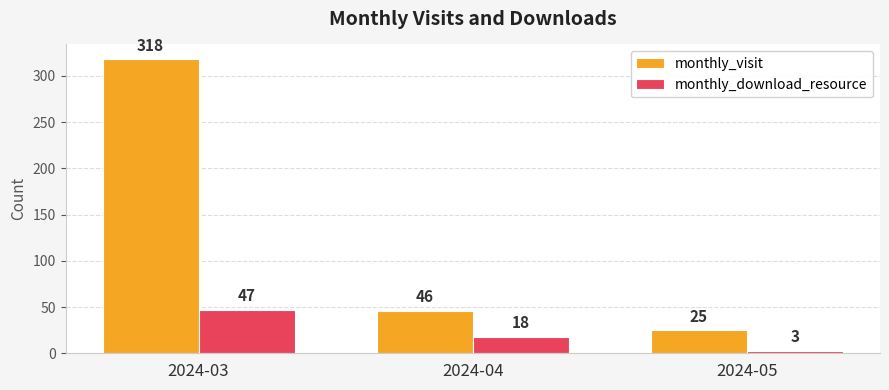

The monthly_download_resource series shows 18 at 2024-04. True or false?

True